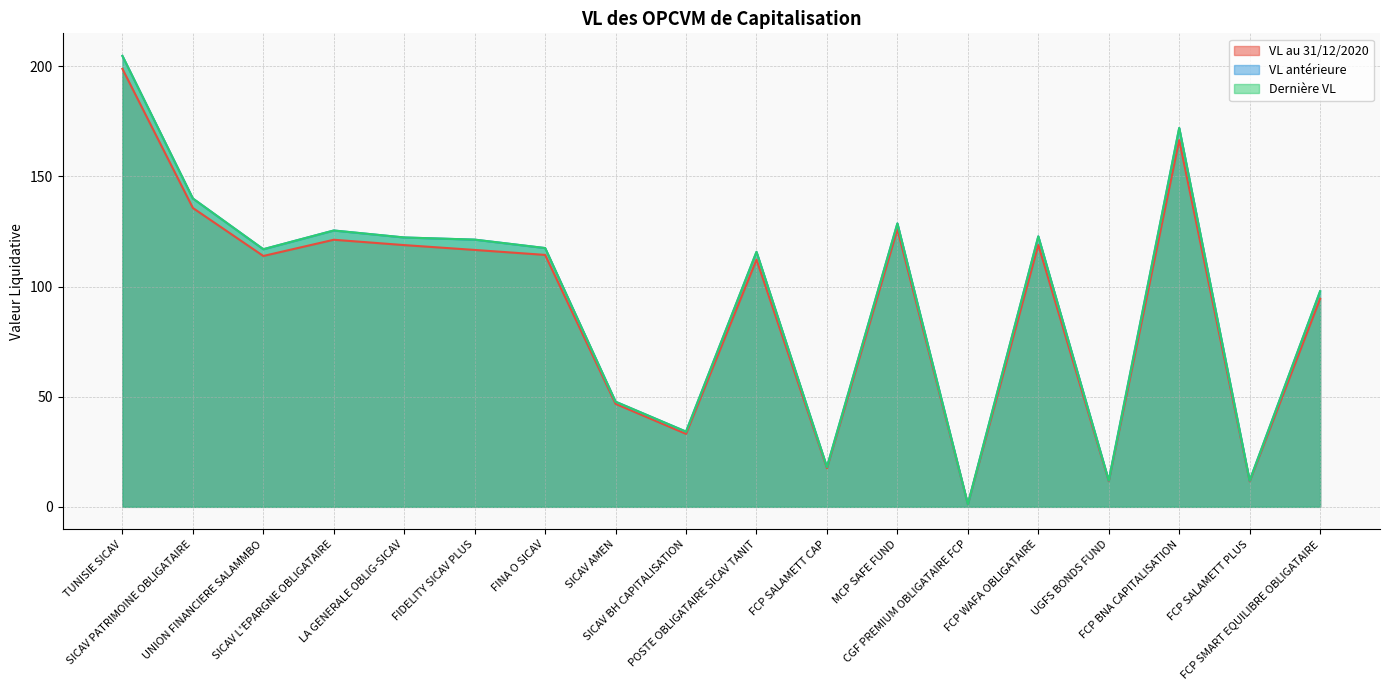

What is the average value of the VL au 31/12/2020 series?

92.2